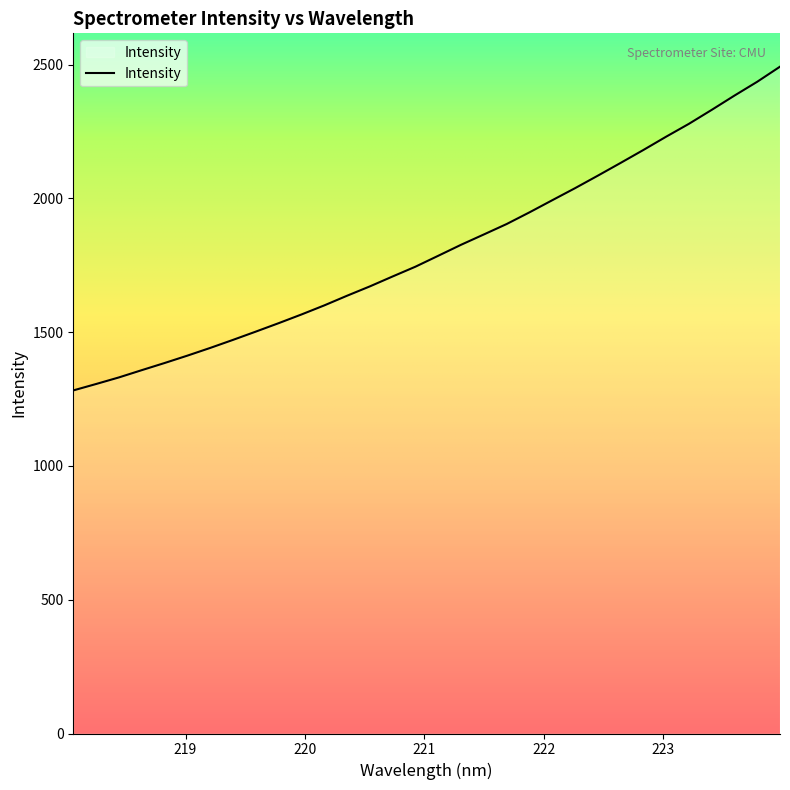

What is the smallest value displayed?

1282.3